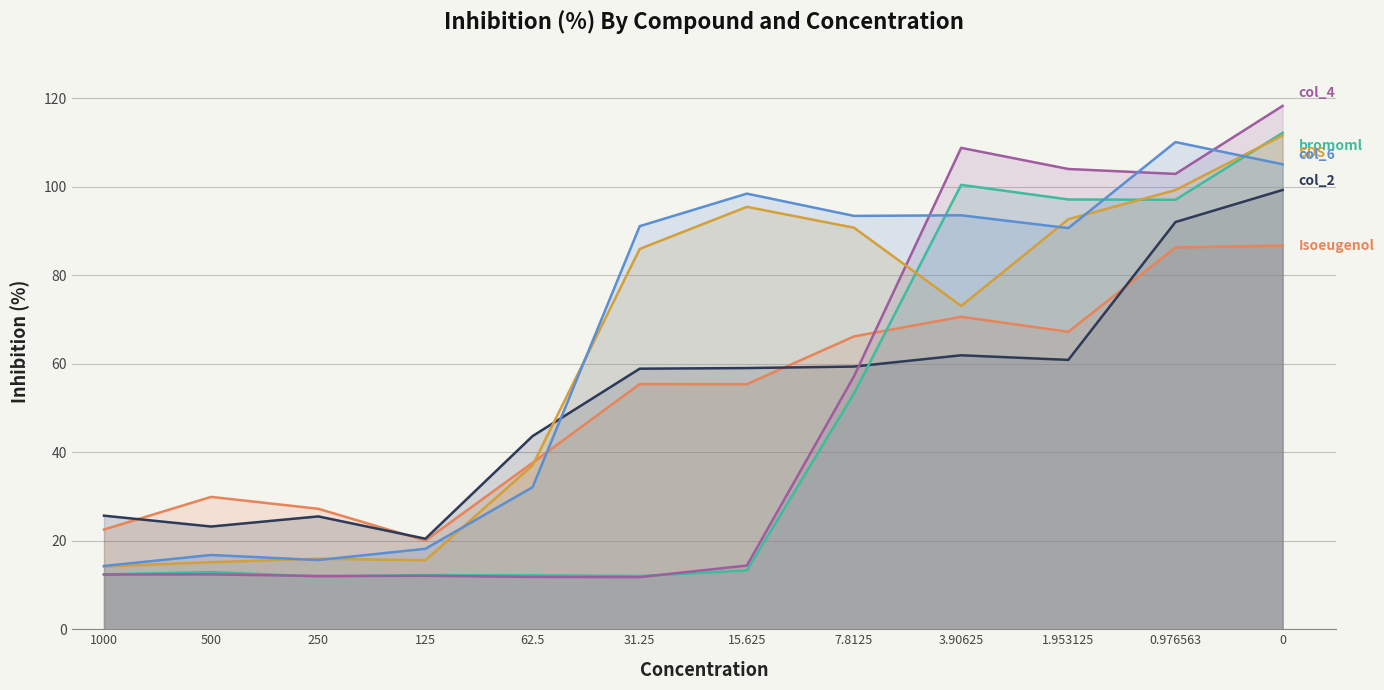

How many interior local peaks does the bromoml series have?

3